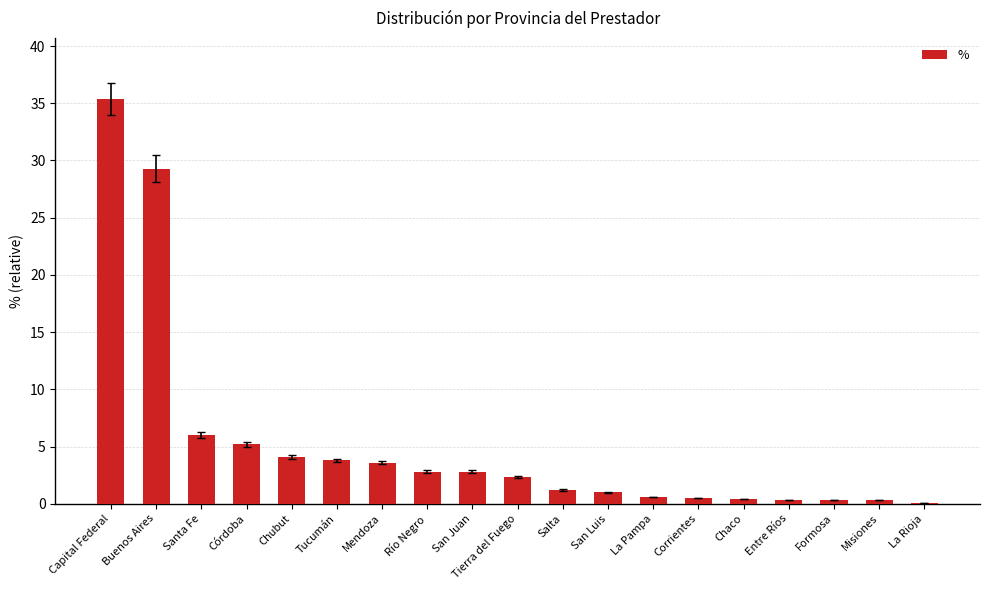

Where is the data nearest to the value 17?

Santa Fe